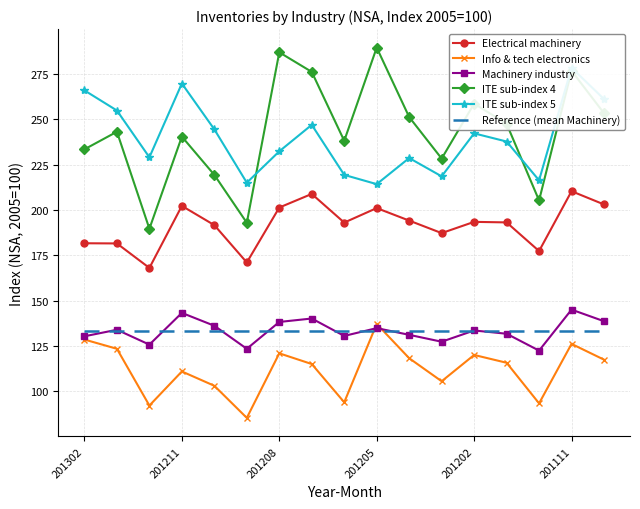

Is the value of Machinery industry at 201202 greater than the value of Electrical machinery at 201111?

No